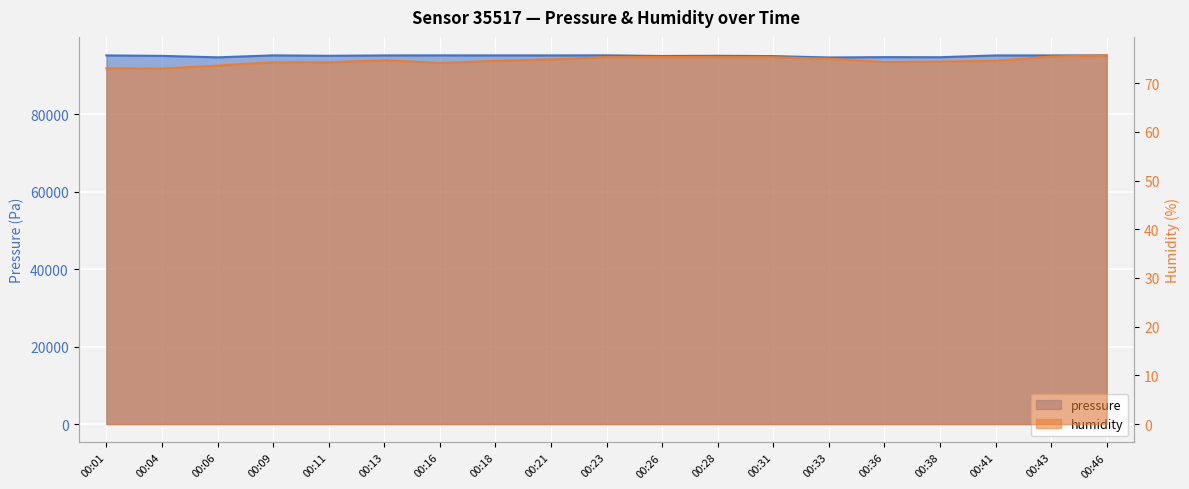

Which series has the widest spread of values?

pressure